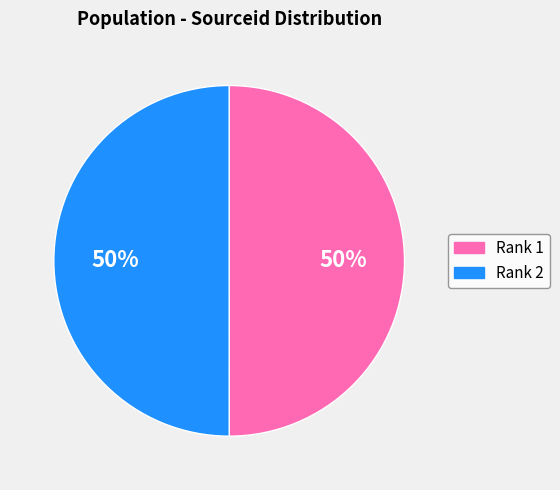

Approximately how many times larger is the value at Rank 2 compared to Rank 1?

1.0